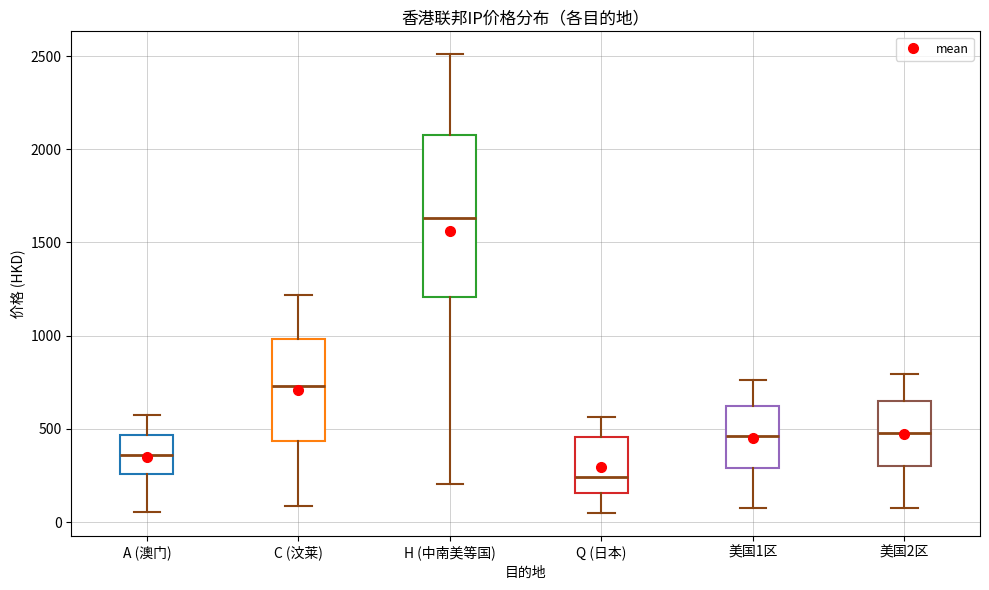

Comparing the boxes themselves (not the whiskers), which one is the tallest?

H (中南美等国)